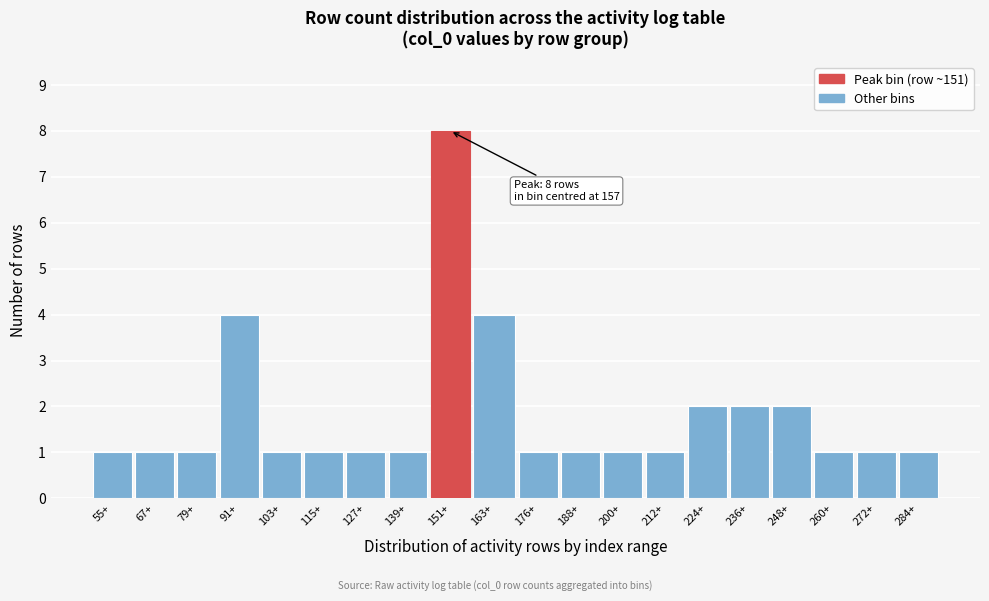

Reading left to right, extract all data points from this chart.

55+=1	67+=1	79+=1	91+=4	103+=1	115+=1	127+=1	139+=1	151+=8	163+=4	176+=1	188+=1	200+=1	212+=1	224+=2	236+=2	248+=2	260+=1	272+=1	284+=1